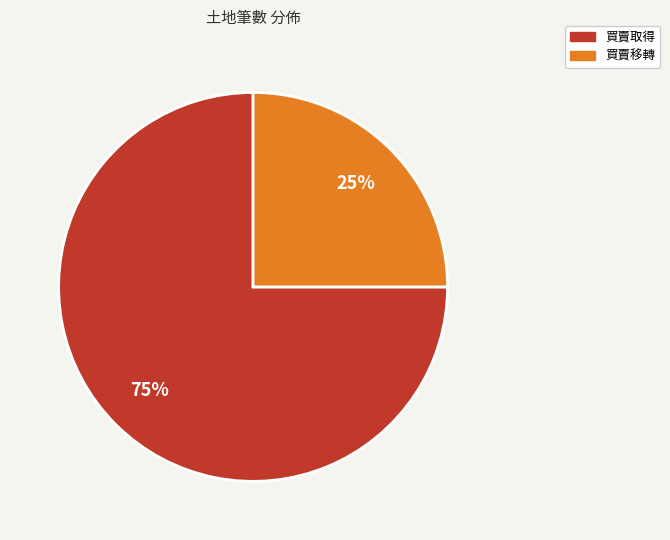

Is it true that 買賣取得 is 75% of the pie?

True